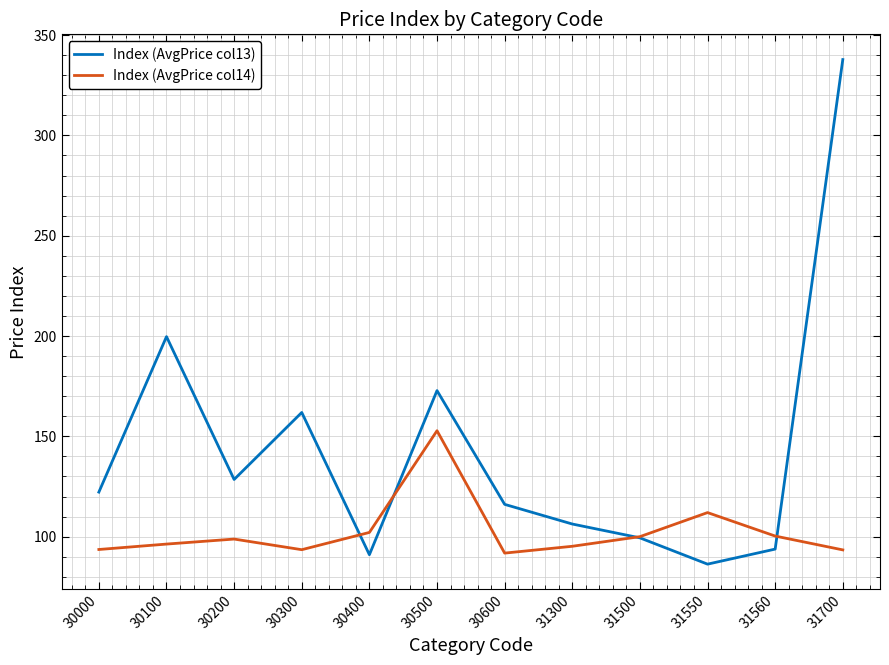

Rank the series at 31300 from lowest to highest value.

Index (AvgPrice col14), Index (AvgPrice col13)